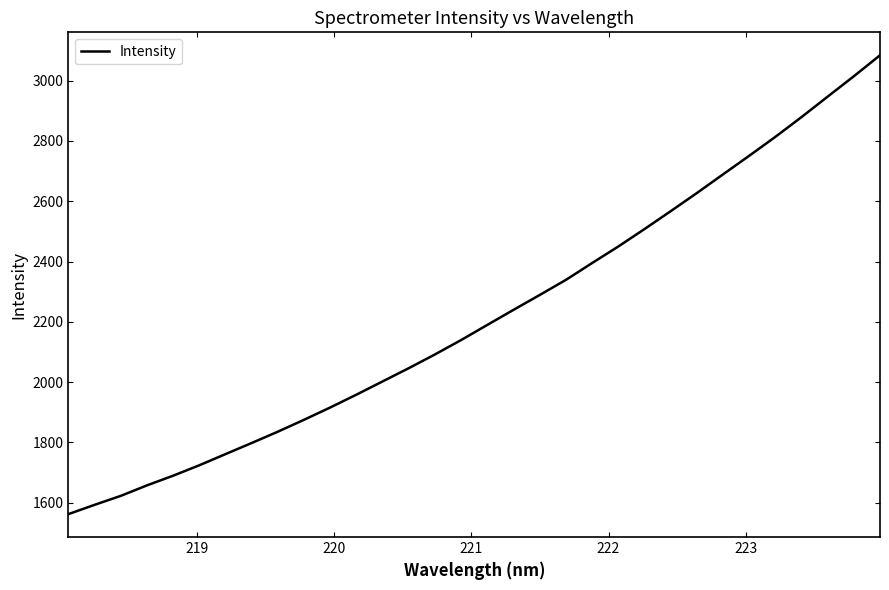

What is the maximum value shown in the chart?

3084.0